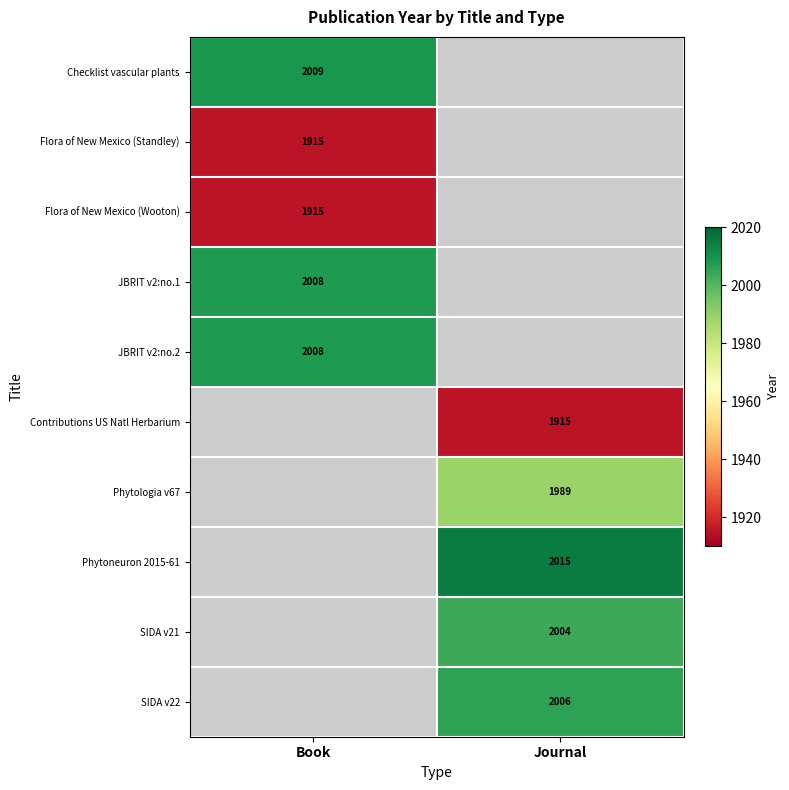

At how many categories does at least one series exceed 1945?

2